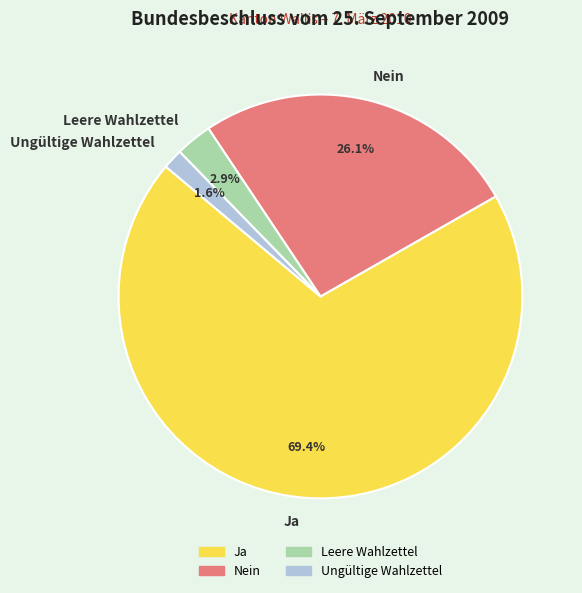

Which has a higher value, Ungültige Wahlzettel or Leere Wahlzettel?

Leere Wahlzettel